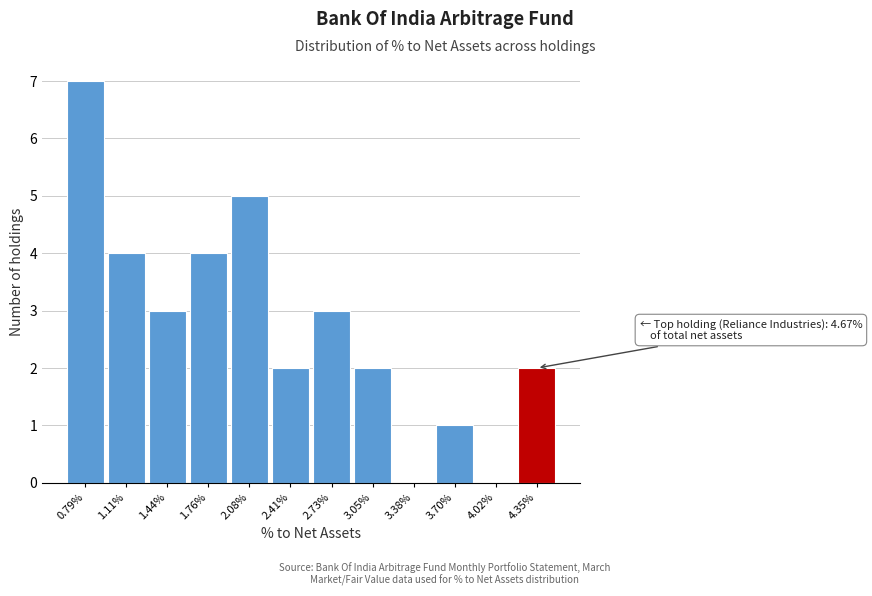

Reading left to right, transcribe all the data shown in this chart.

0.79%=7	1.11%=4	1.44%=3	1.76%=4	2.08%=5	2.41%=2	2.73%=3	3.05%=2	3.38%=0	3.70%=1	4.02%=0	4.35%=2